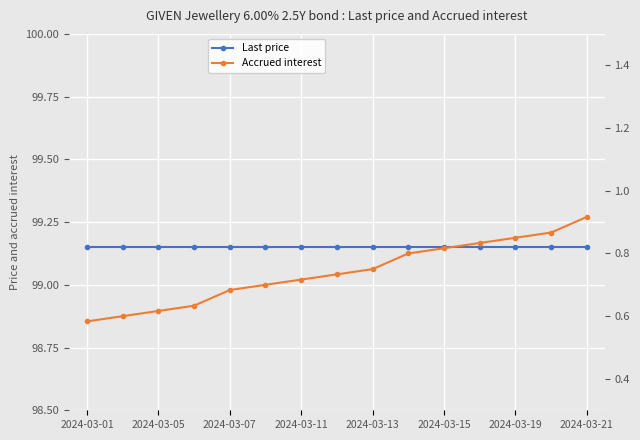

What is the sum of the Last price values at 9 and 8?

198.3